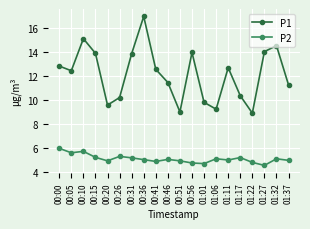

Read the P2 value at 01:17.

5.2